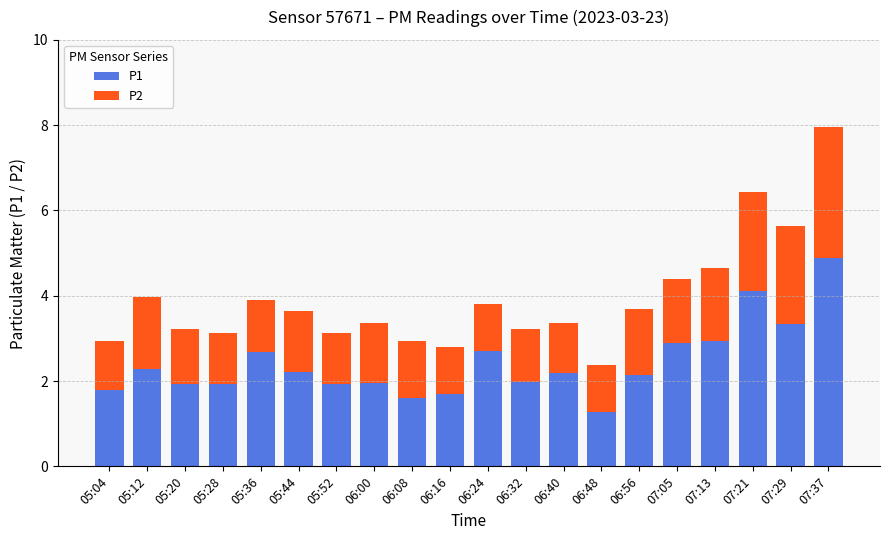

At which category is the sum across all series the highest?

07:37